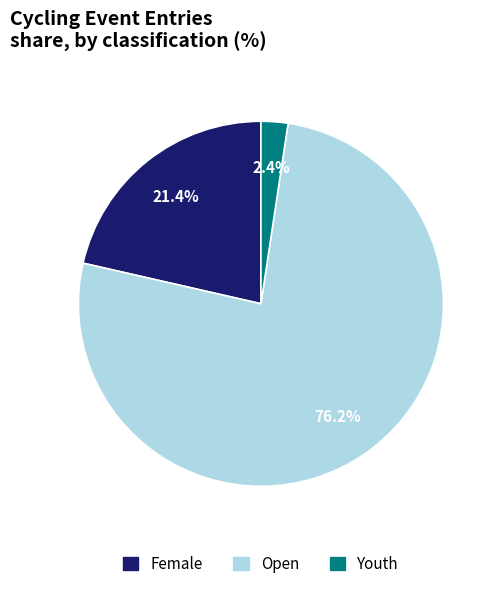

What percentage is the Female slice, to the nearest percent?

21%